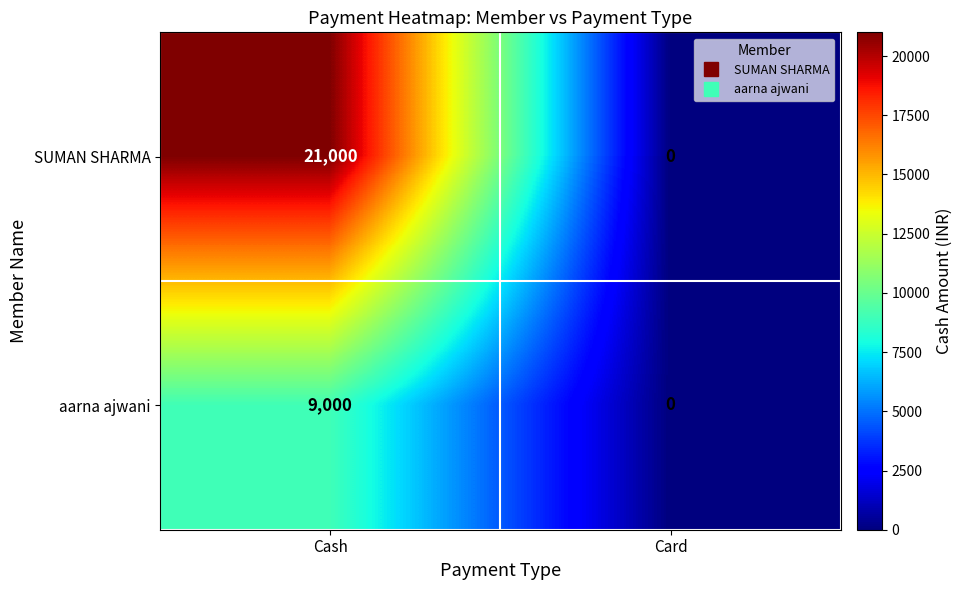

Between Cash and Card, which series saw the biggest shift?

SUMAN SHARMA